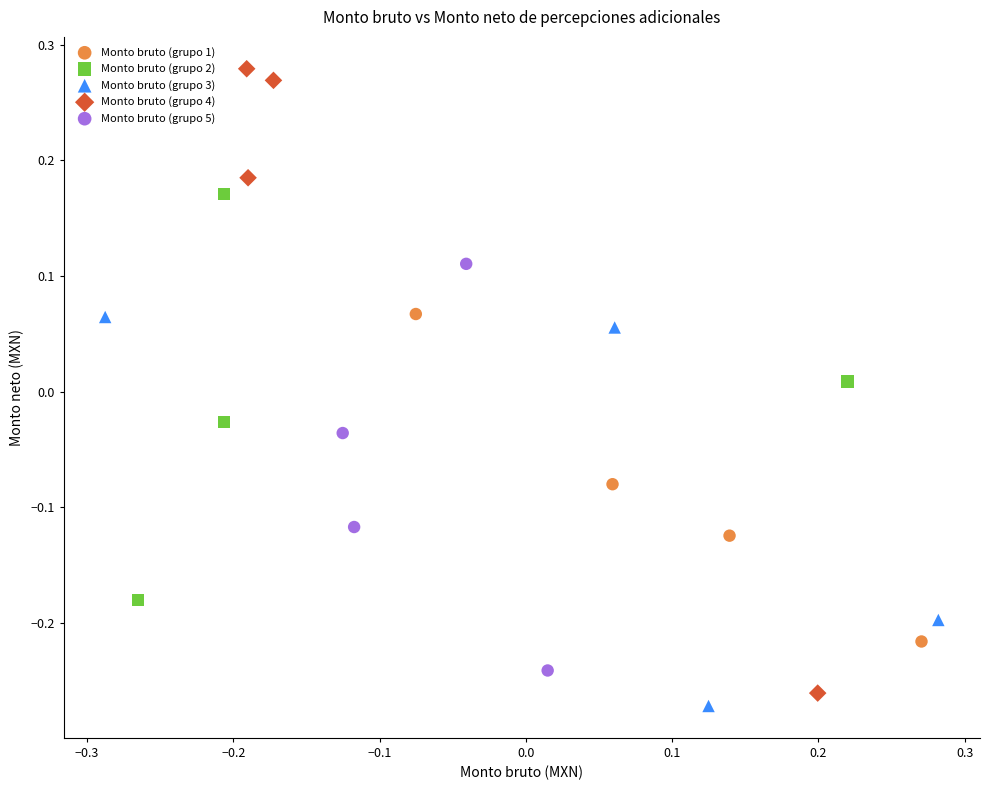

Which series contains the highest Y value?

Monto bruto (grupo 4)